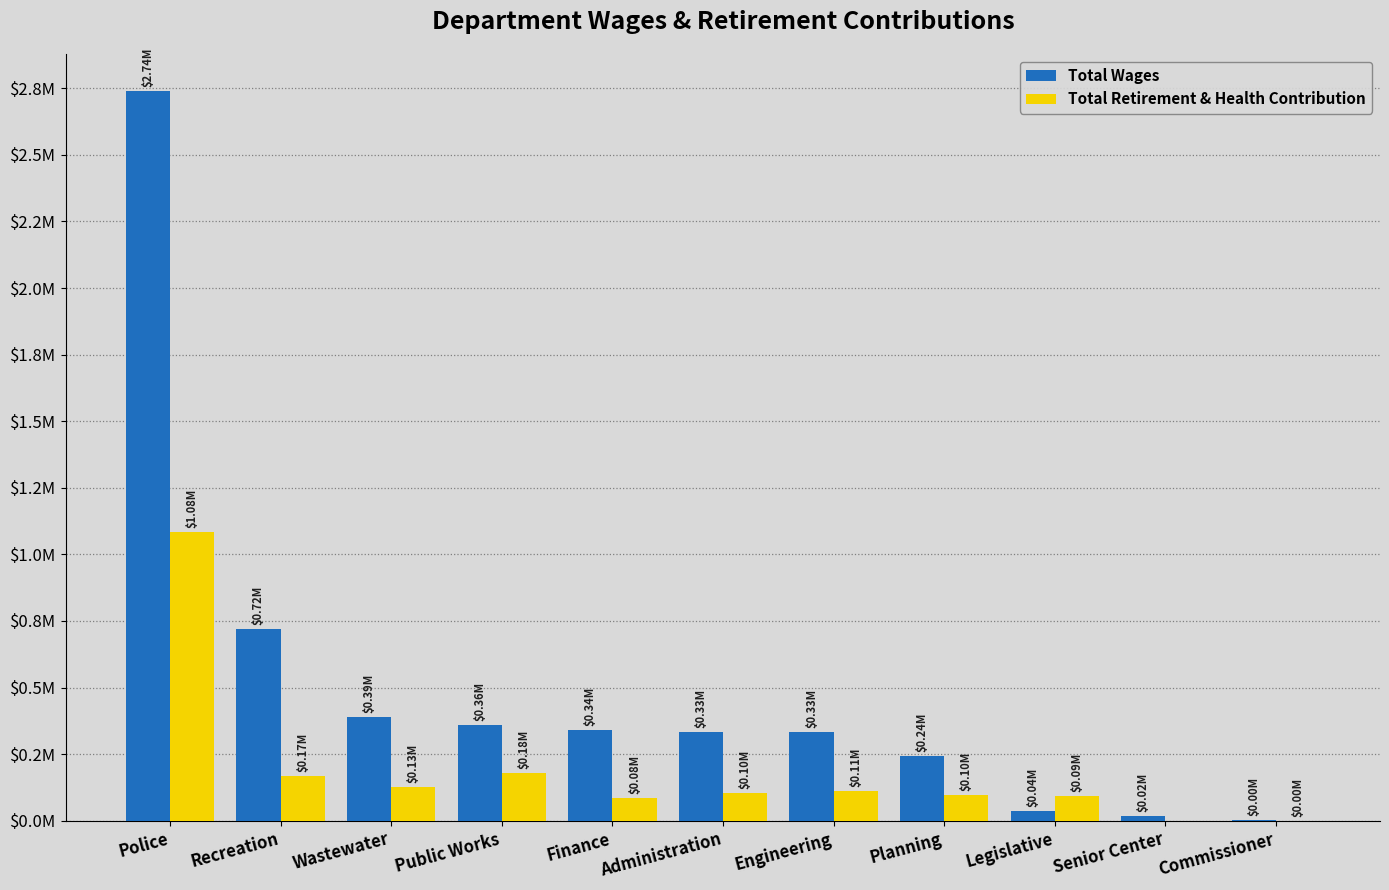

At how many categories does at least one series exceed 1479680?

1